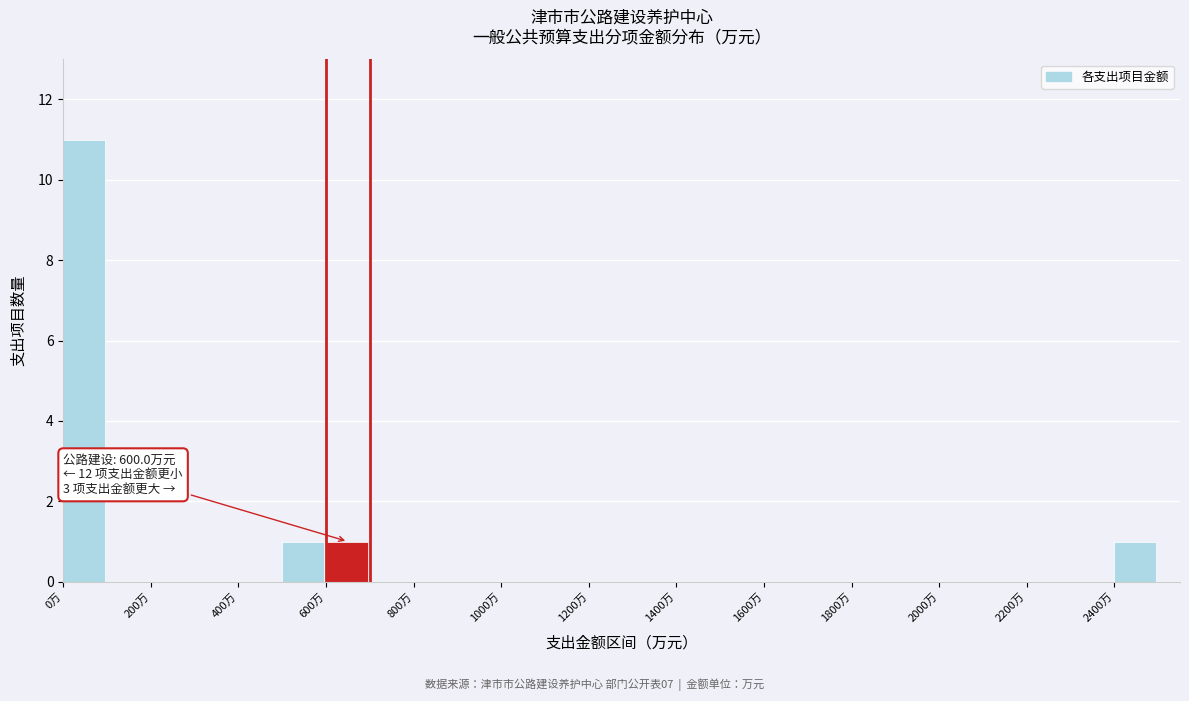

Which range on the x-axis has the tallest bar?

0 to 100